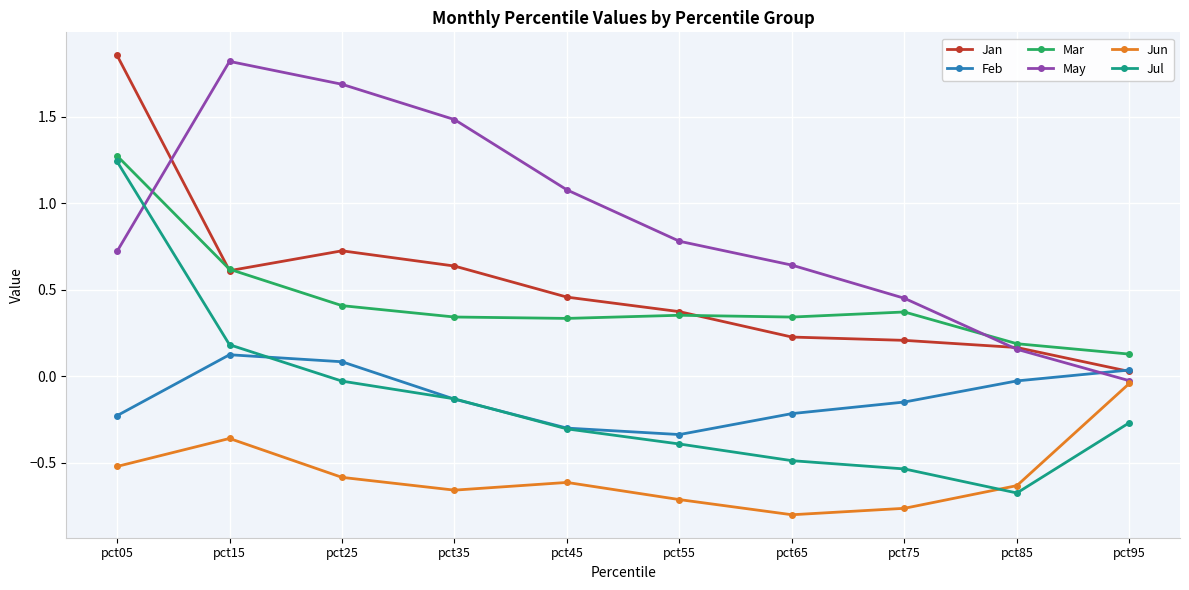

How many interior local peaks does the May series have?

1